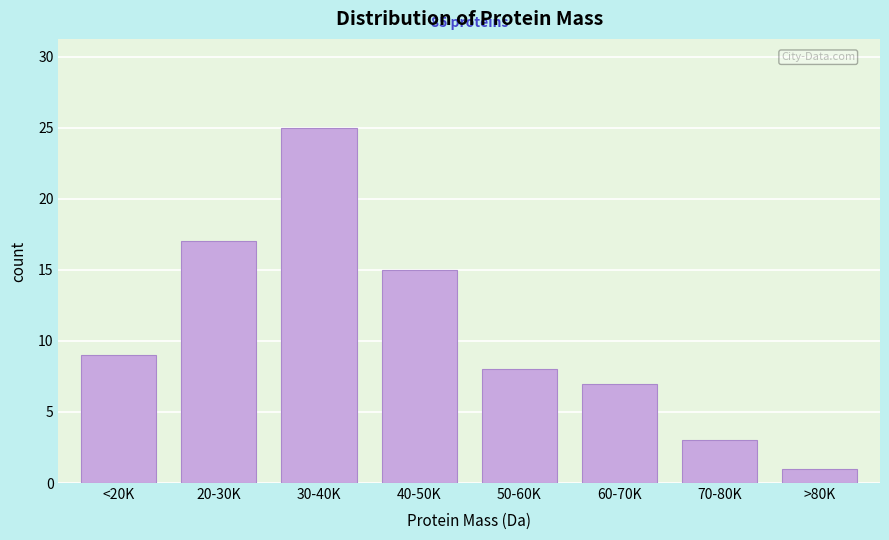

Reading left to right, list all the values displayed in this chart.

9	17	25	15	8	7	3	1